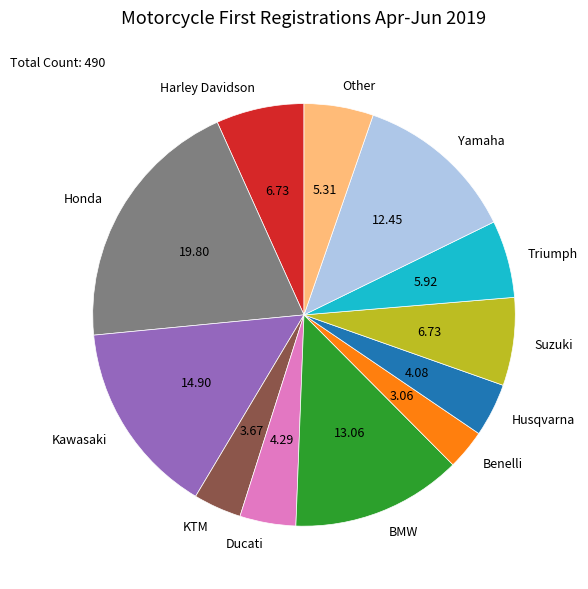

Which category has the biggest portion of the pie?

Honda